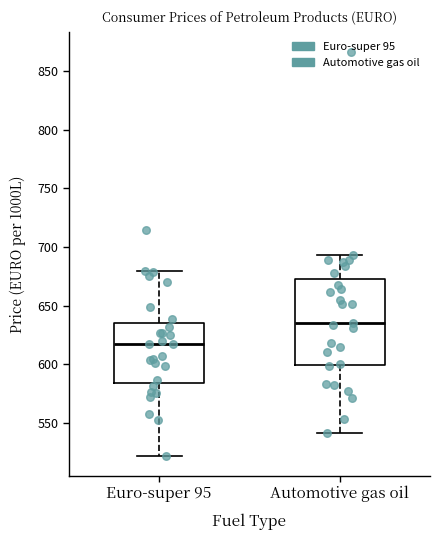

Reading left to right, read every box against the y-axis: the position of its median line, the range the box covers, and the ends of its whiskers. The values are not printed on the chart, so give them approximately, as read against the axis.

Euro-super 95: median 615, box 585 to 635, whiskers 520 to 680
Automotive gas oil: median 635, box 600 to 675, whiskers 540 to 695